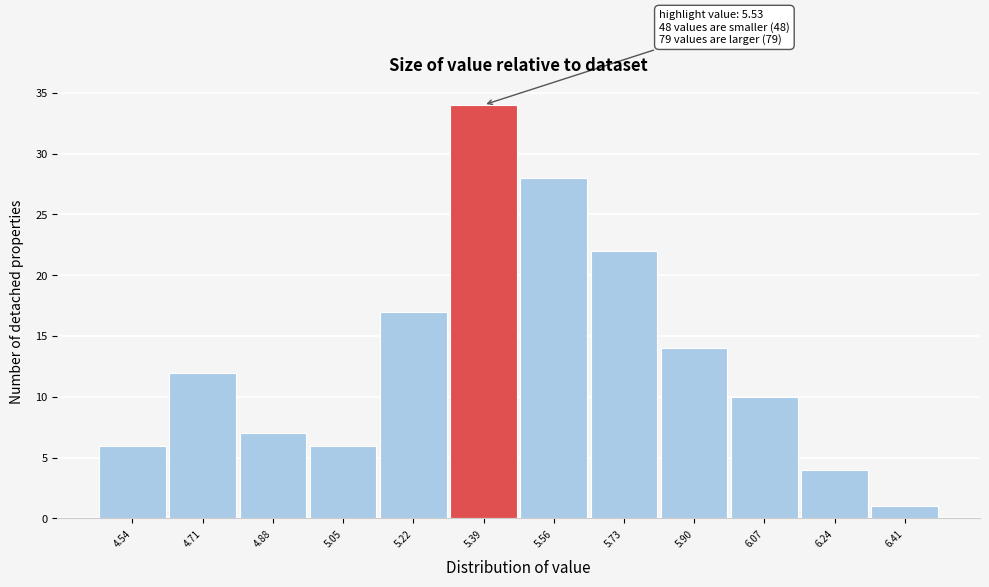

Reading left to right, extract all data points from this chart.

6	12	7	6	17	34	28	22	14	10	4	1